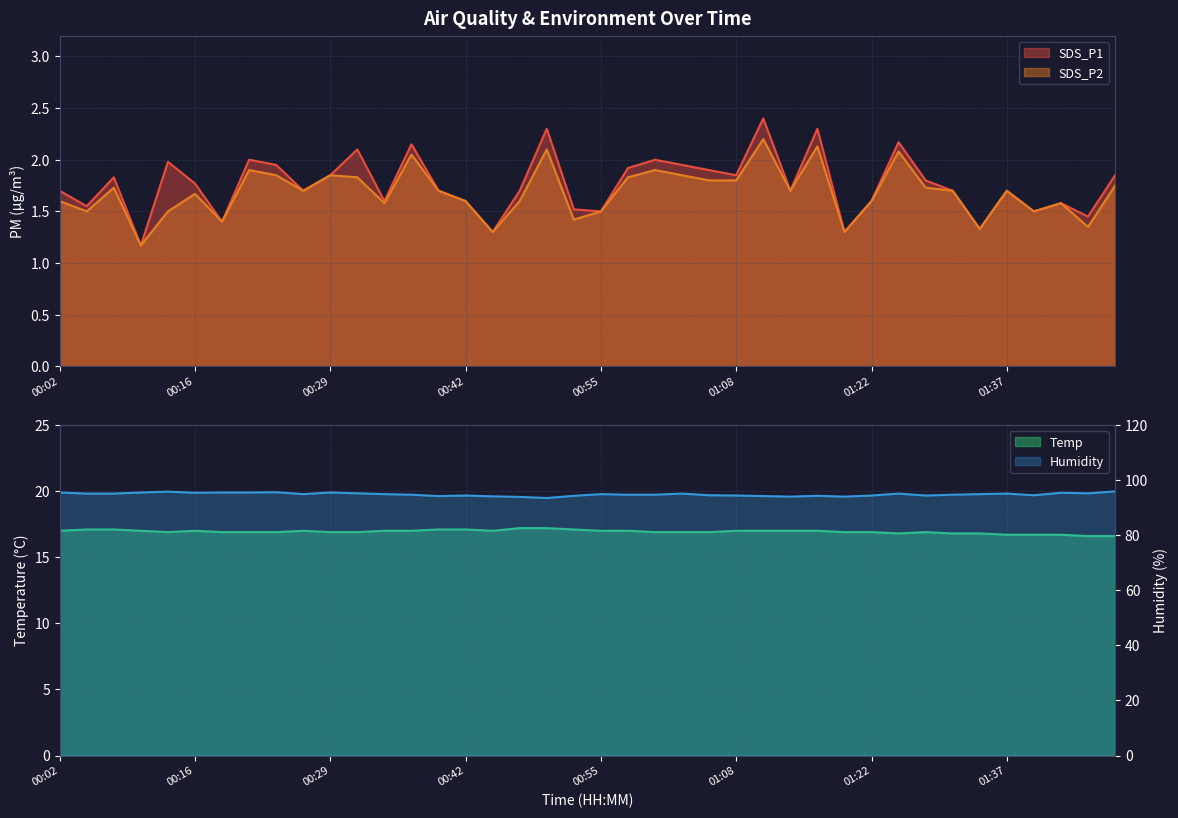

Which label corresponds to the smallest value in the chart?

00:11